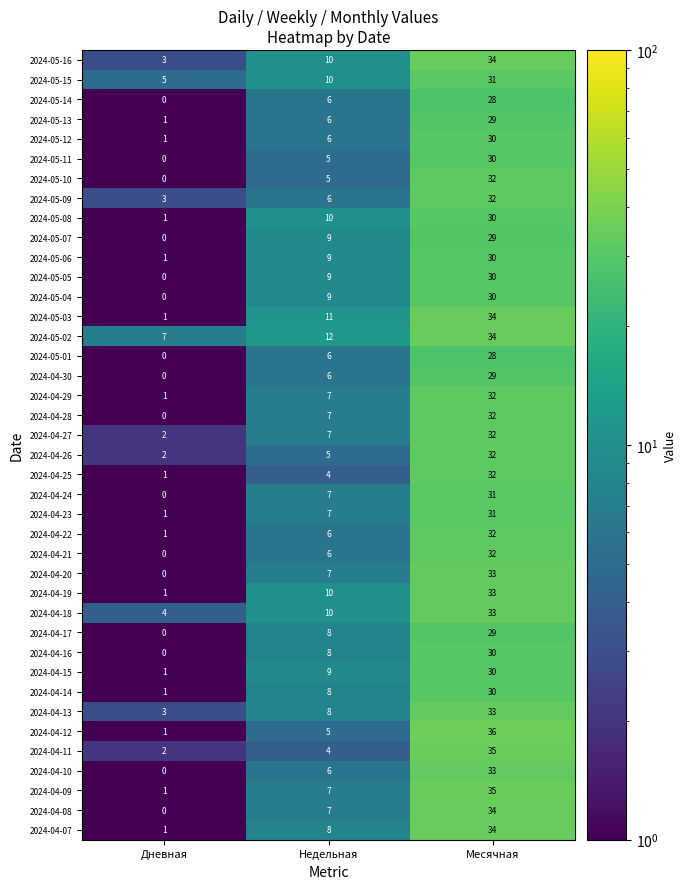

Which category has the highest value across all series?

Месячная